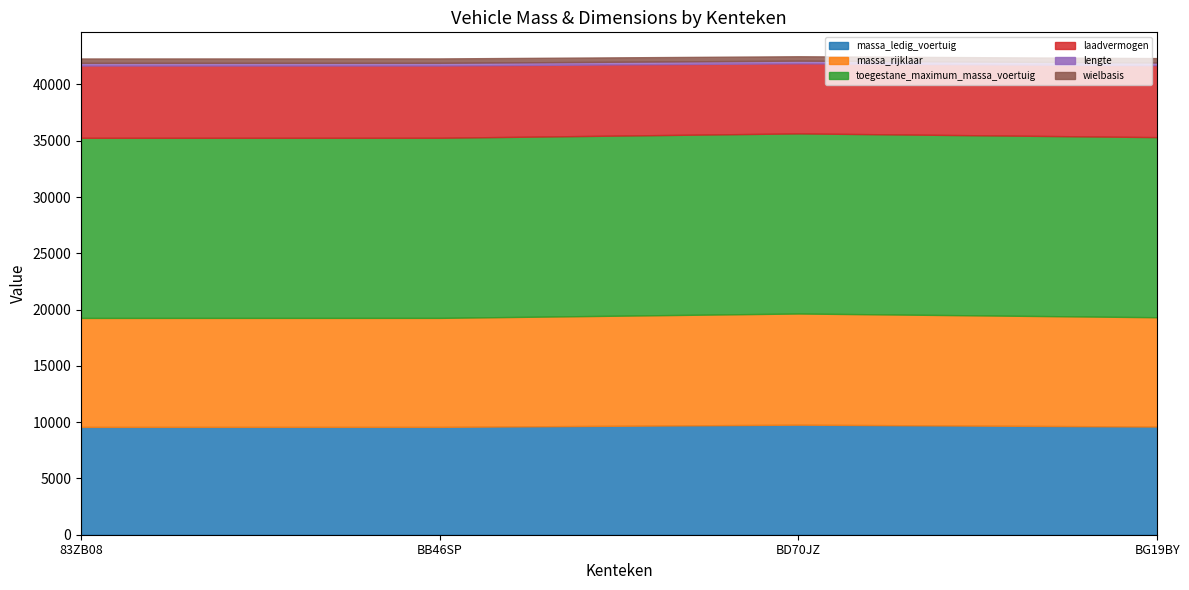

List the series in order of their peak value, lowest first.

lengte, wielbasis, laadvermogen, massa_ledig_voertuig, massa_rijklaar, toegestane_maximum_massa_voertuig